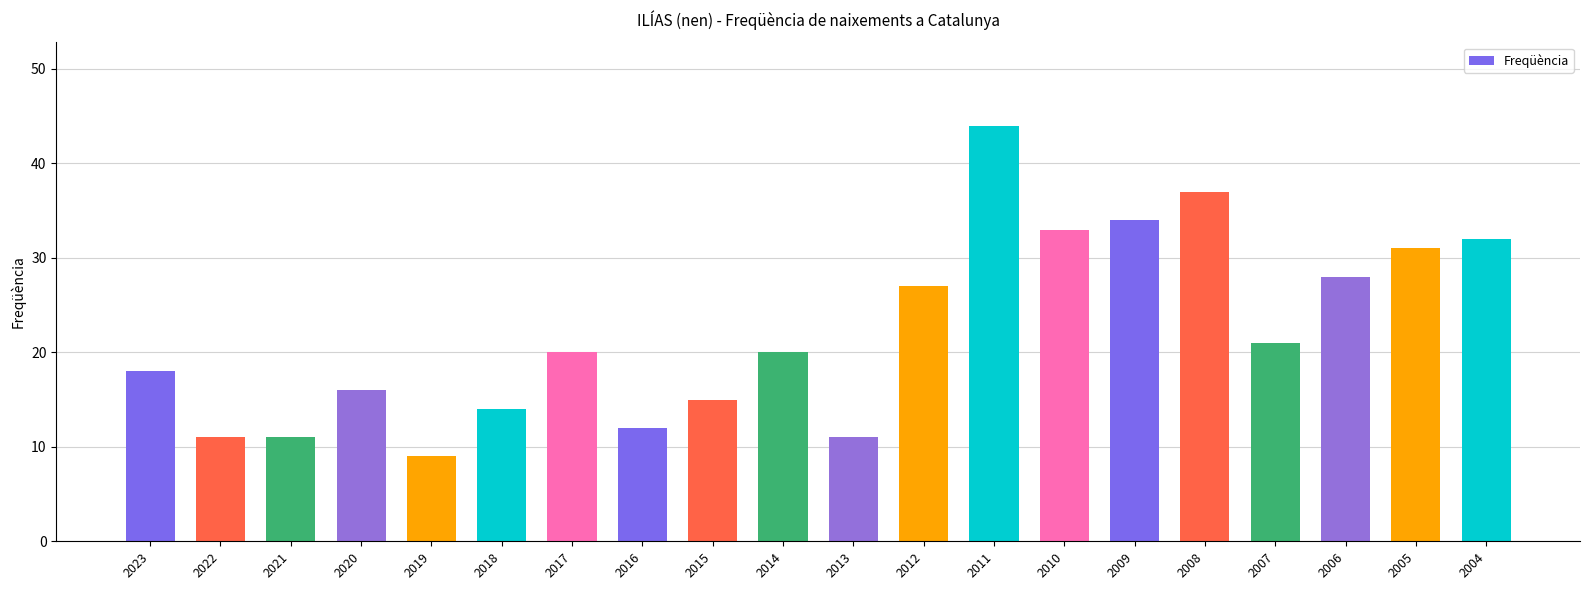

What is the difference between the maximum and minimum values?

35